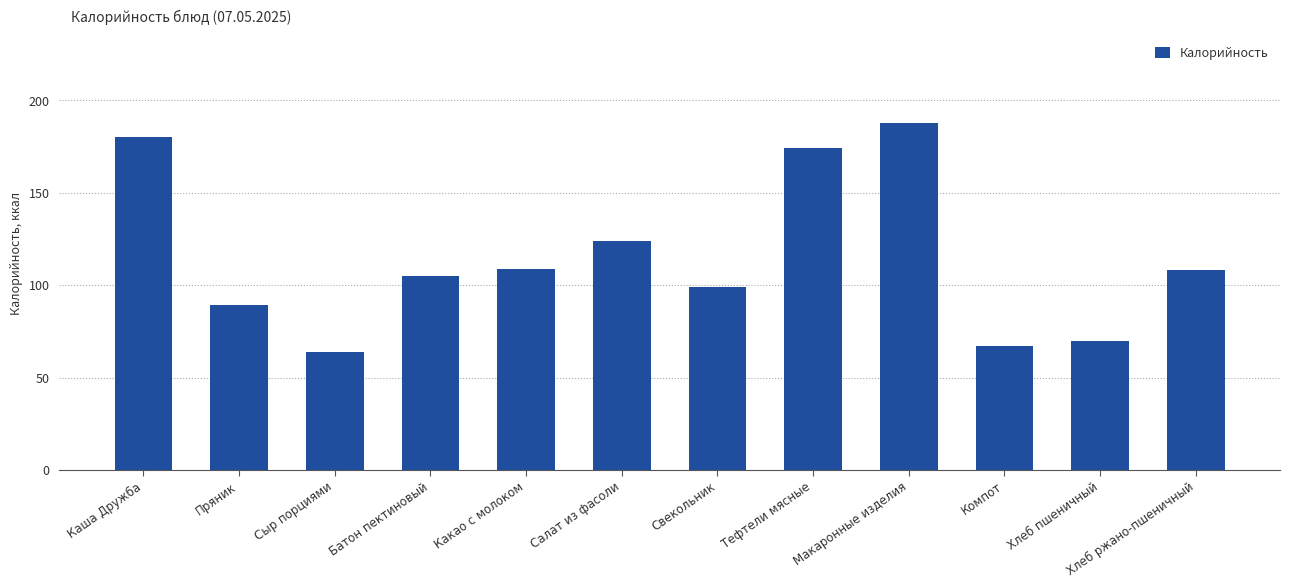

What is the difference between the second highest and minimum values?

116